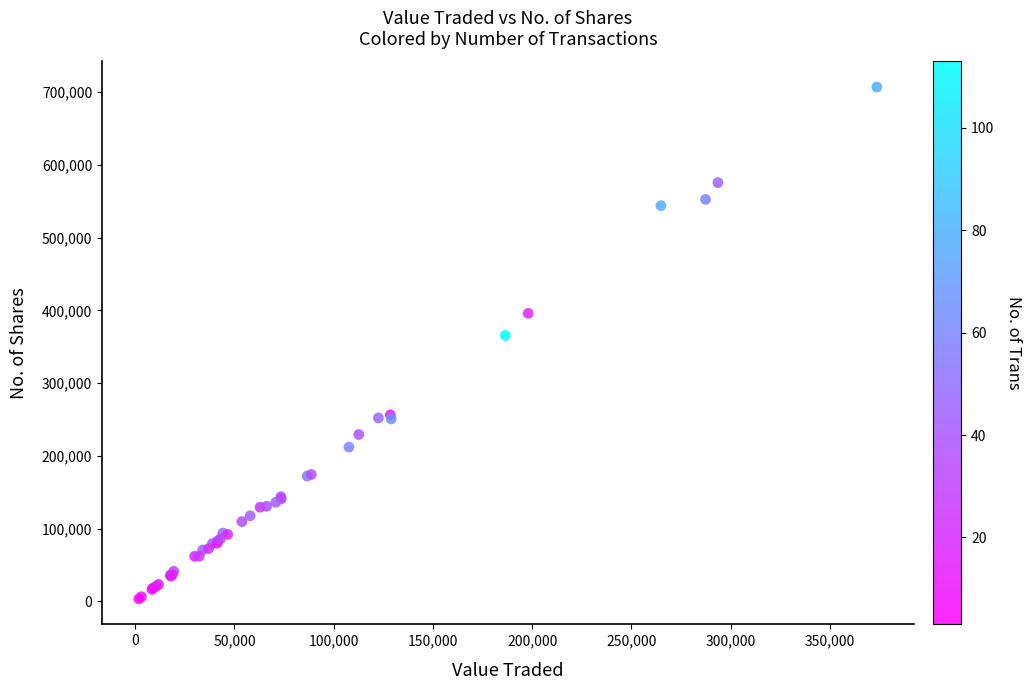

What Y value in the scatter plot is closest to 355242?

365566